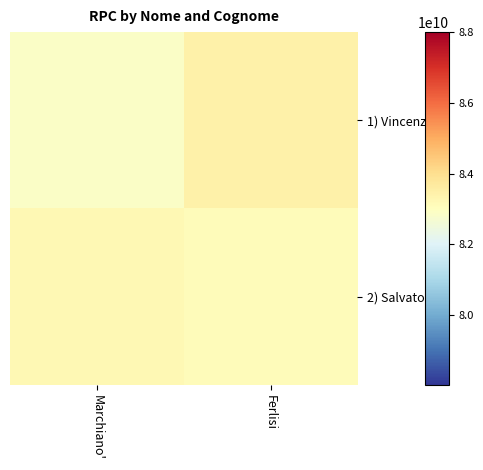

Reading right to left, transcribe all the data shown in this chart.

1) Vincenzo: Ferlisi=83458054463.4	Marchiano'=82881880275.8
2) Salvatore: Ferlisi=83105998641.2	Marchiano'=83239334098.8